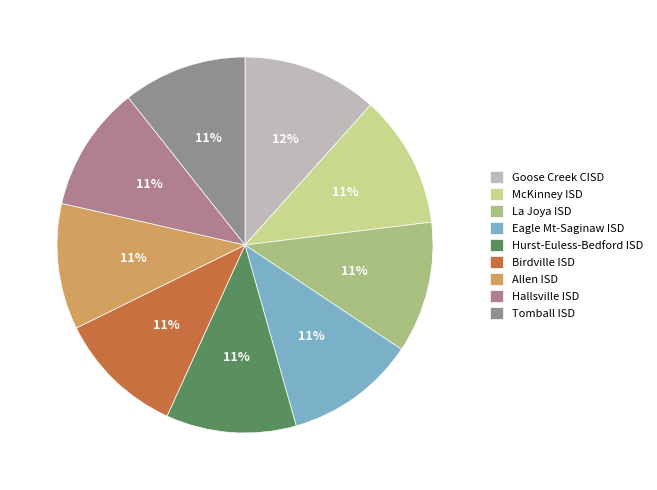

Combined, what portion of the pie is Birdville ISD and Hallsville ISD?

21.7%